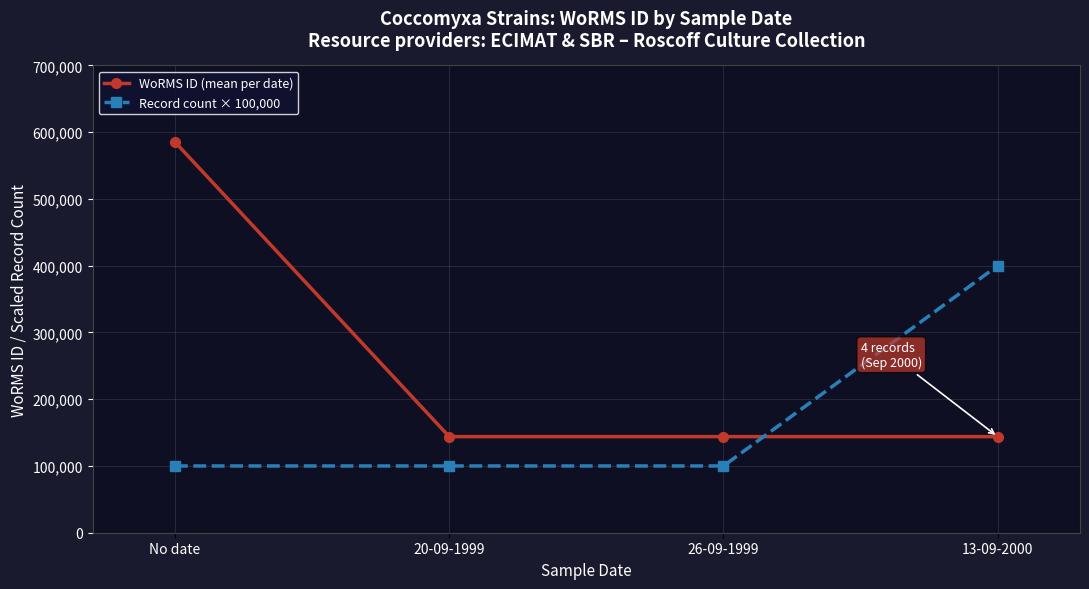

At which category is the sum across all series the highest?

No date